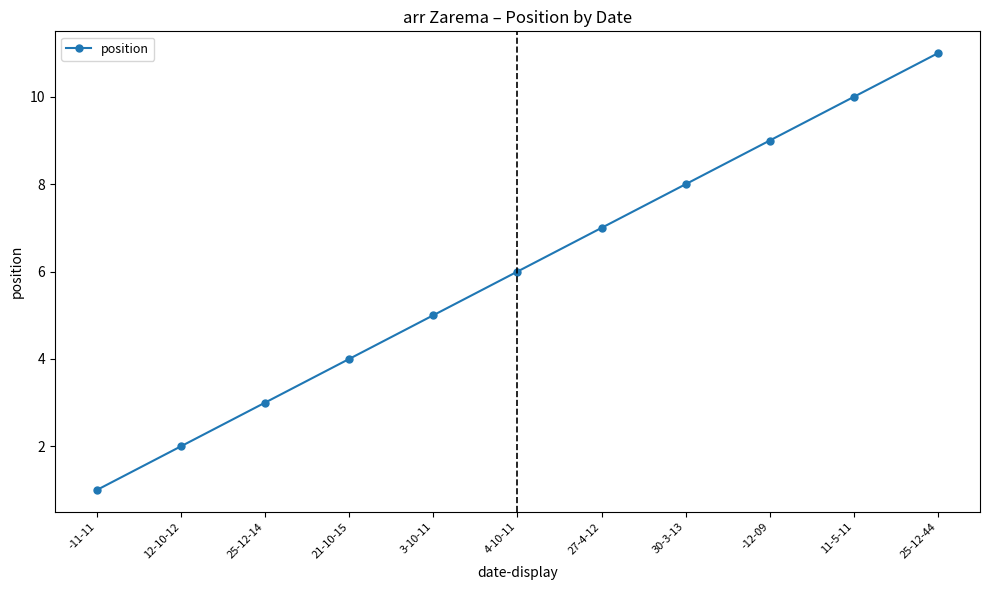

What is the difference between the values at -12-09 and -11-11?

8